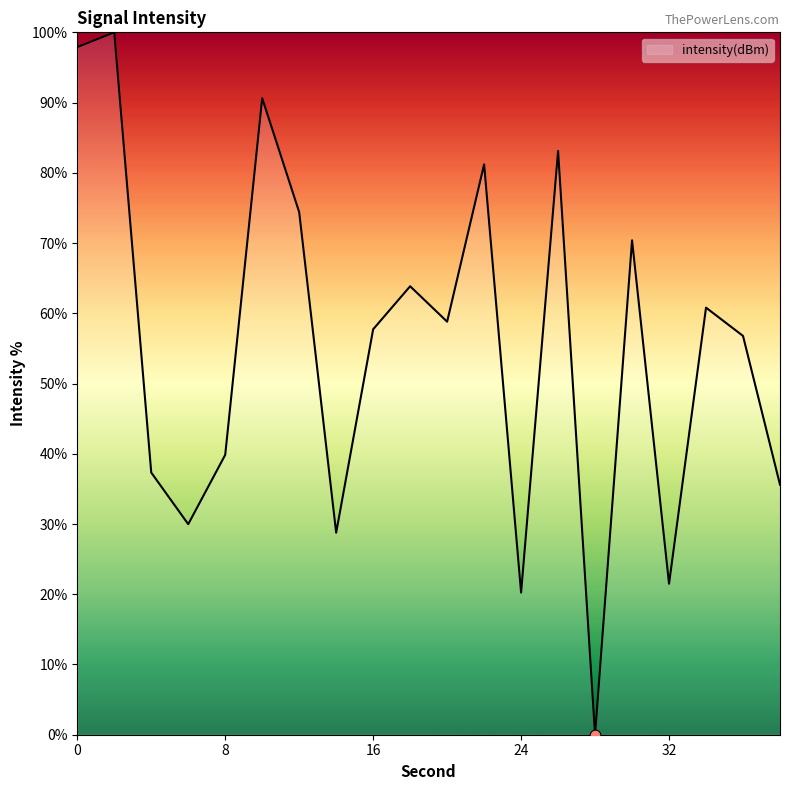

What is the difference between the maximum and minimum values?

100.0